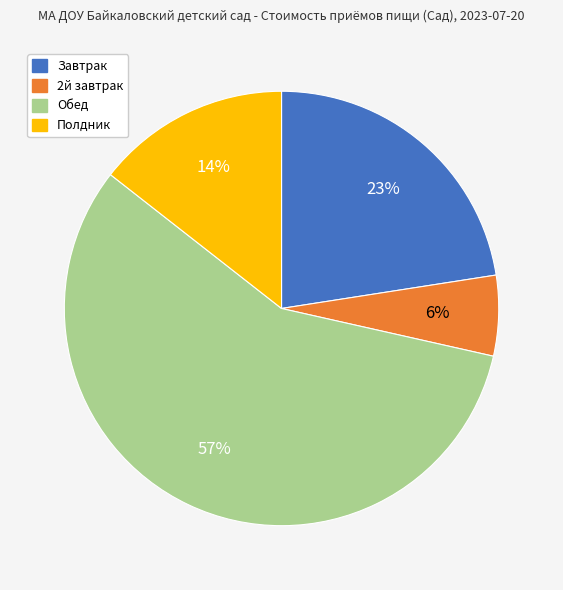

Is Обед the majority of the pie?

Yes